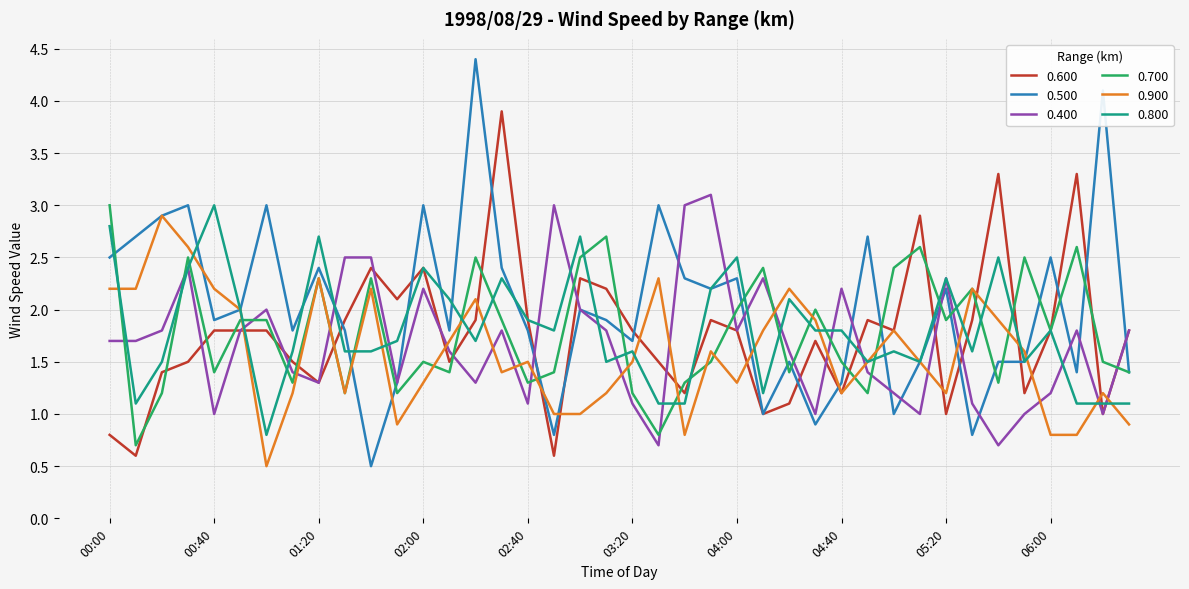

What is the difference between the maximum and second lowest values in the 0.400 series?

2.4